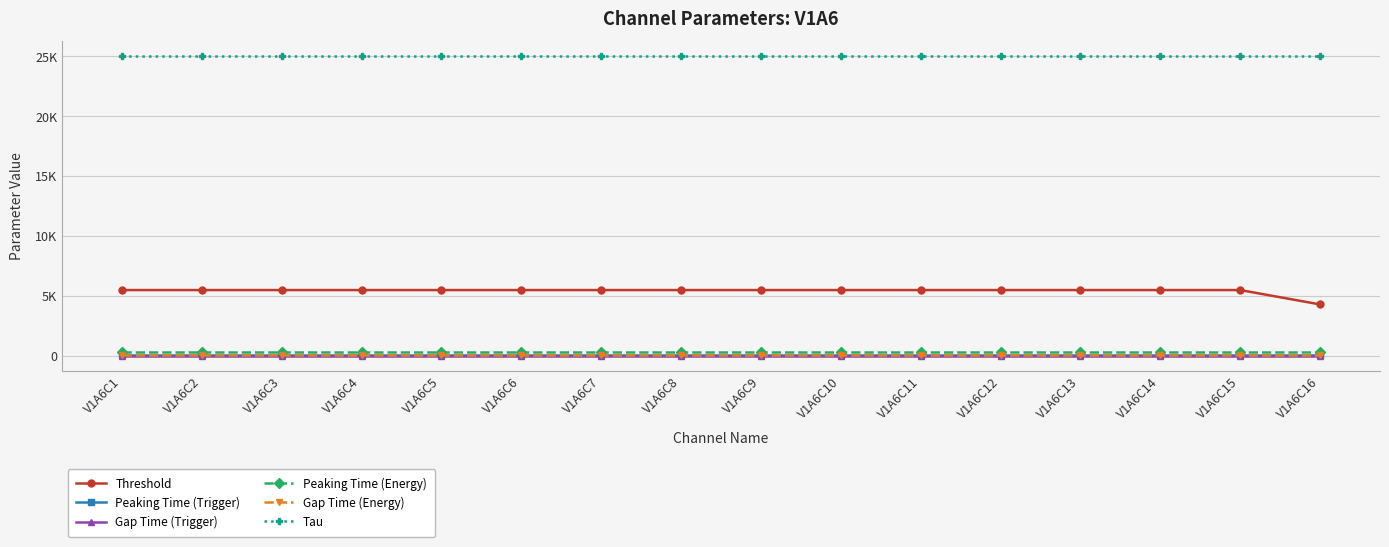

Which series has the widest spread of values?

Threshold